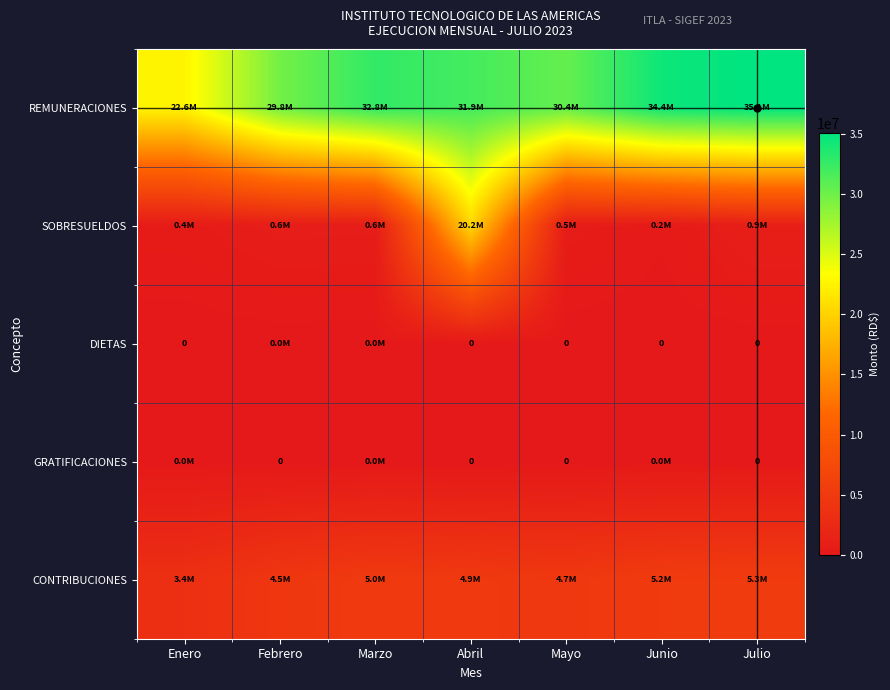

Is it true that GRATIFICACIONES equals 12572.7 at Junio?

False